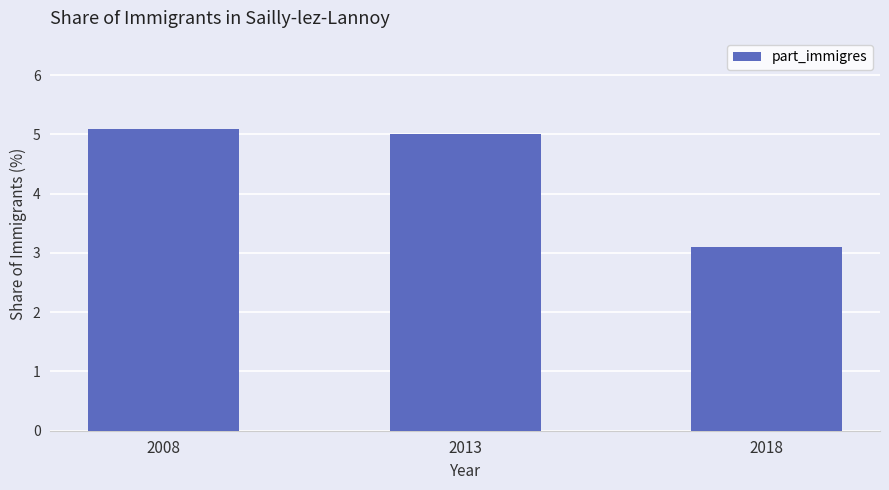

Reading left to right, transcribe all the data shown in this chart.

2008=5.1	2013=5.0	2018=3.1